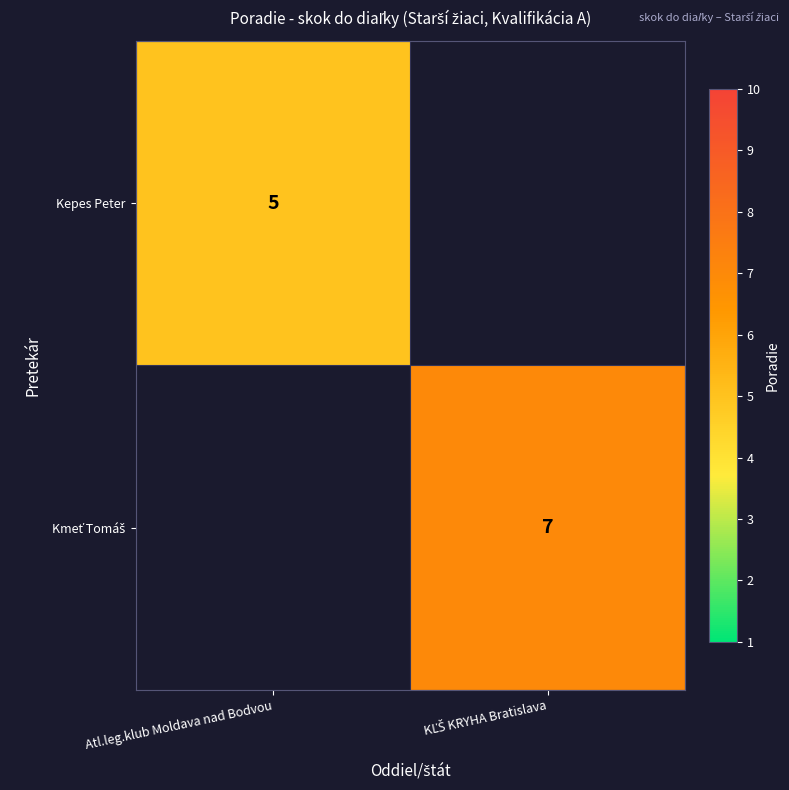

The Kepes Peter series shows 2 at Atl.leg.klub Moldava nad Bodvou. True or false?

False